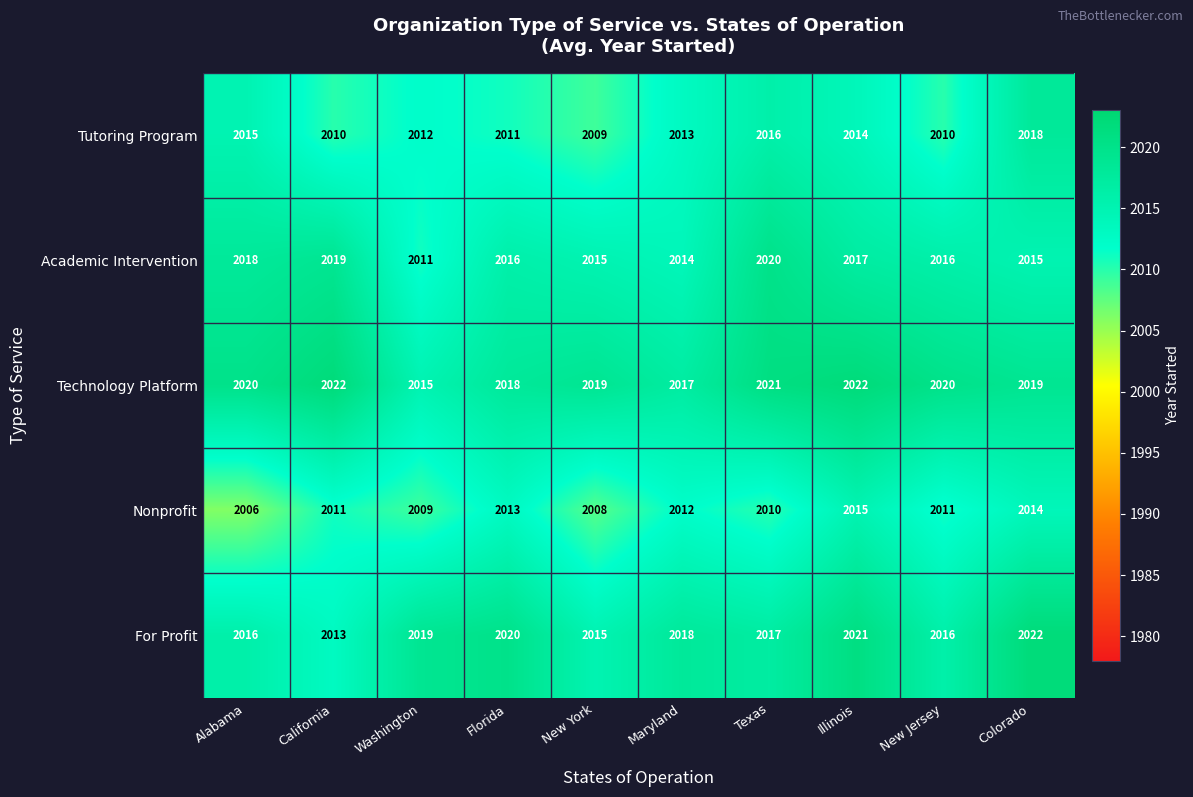

The value of Nonprofit at Texas is 606. True or false?

False